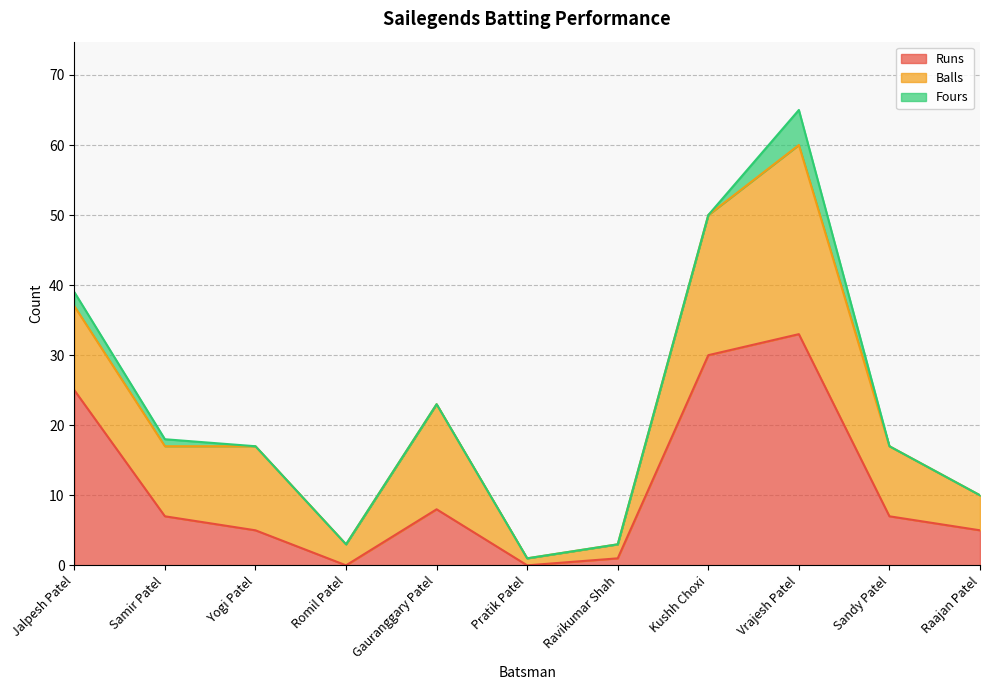

What is the total value across all series at Yogi Patel?

17